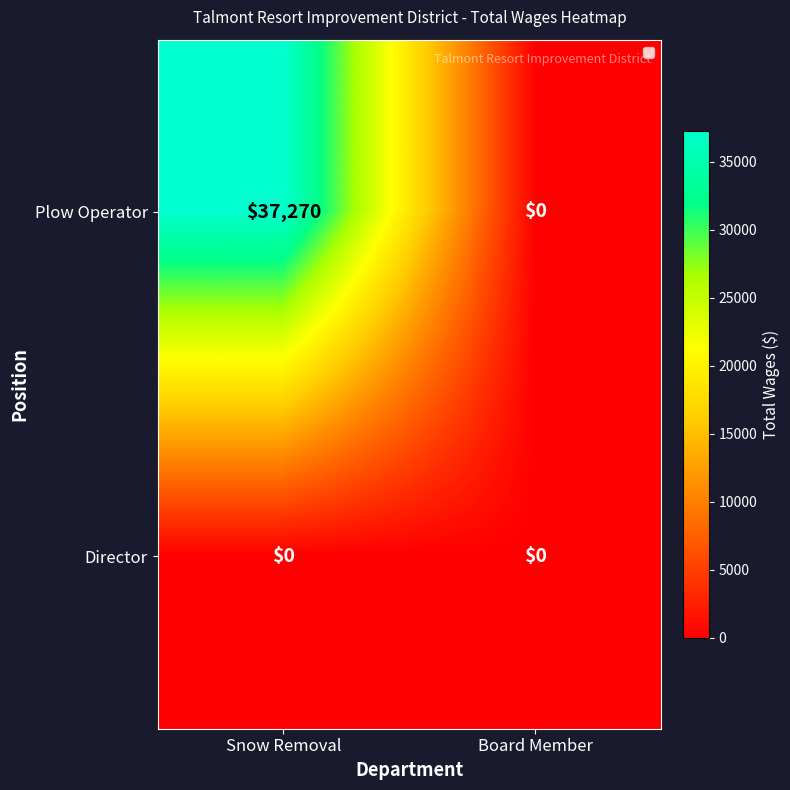

At which category is the sum across all series the highest?

Snow Removal